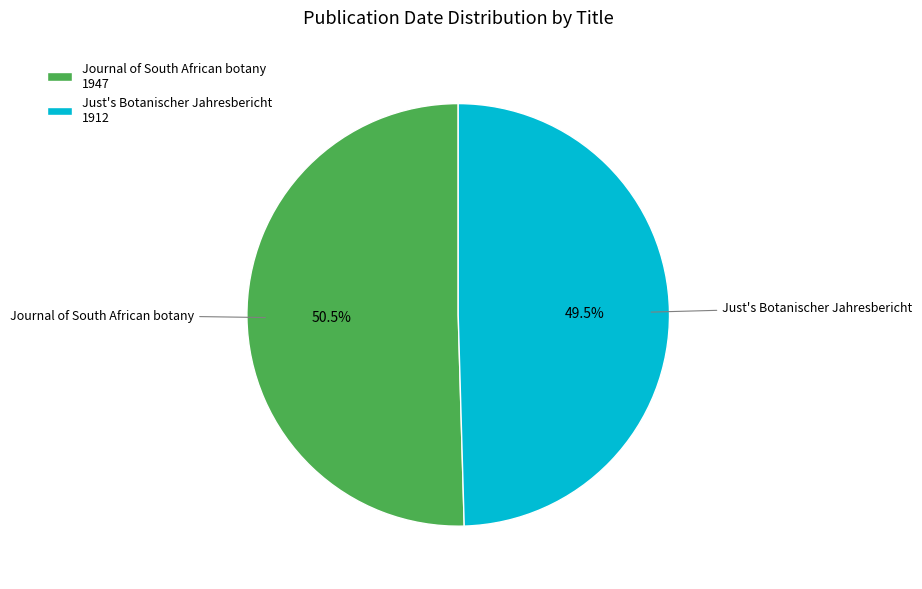

Is Journal of South African botany 1947 the majority of the pie?

Yes